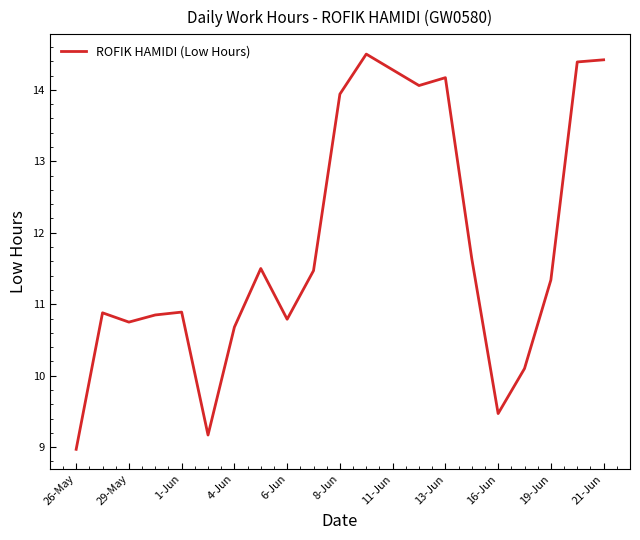

What is the difference between the maximum and minimum values?

5.5